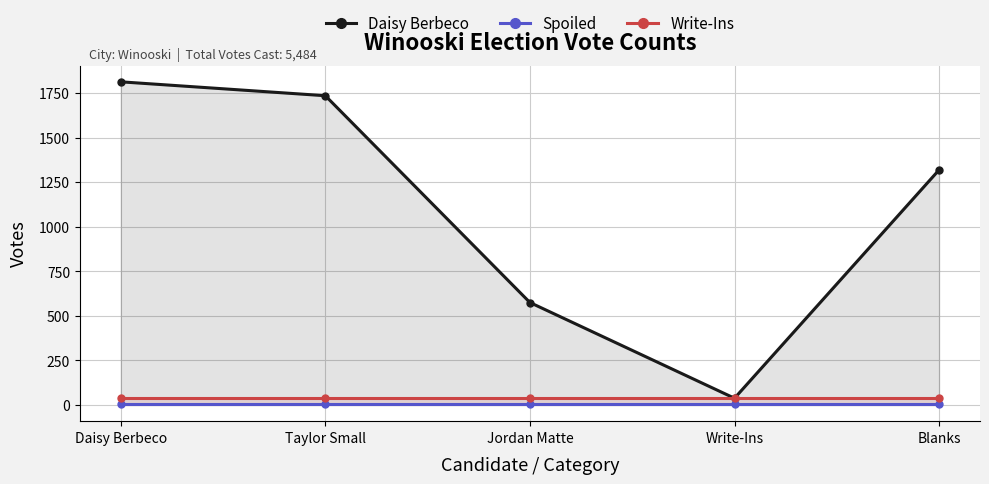

At how many categories does at least one series exceed 1614?

2